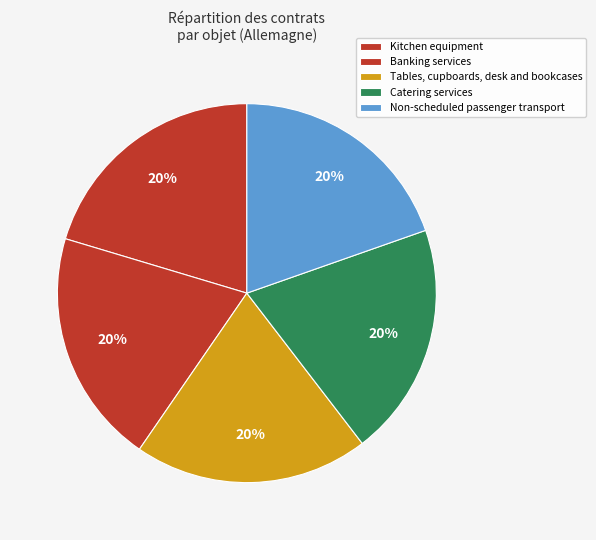

Is there any slice that represents more than half of the pie?

No